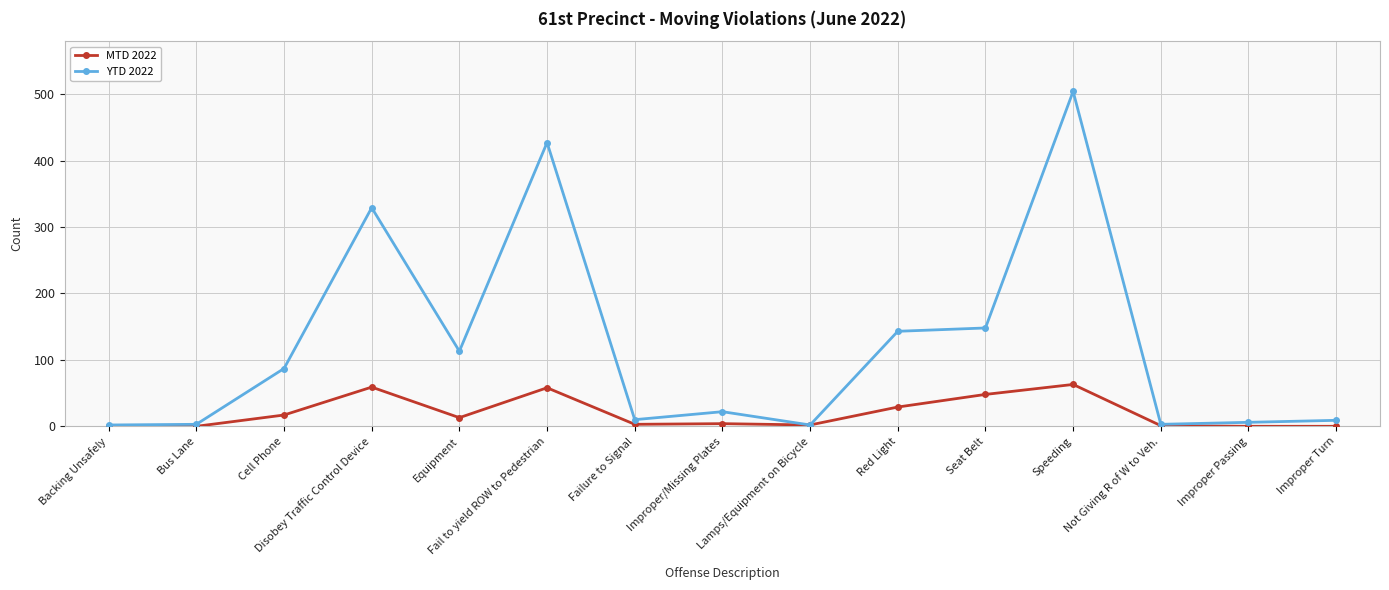

What is the maximum value for MTD 2022?

63